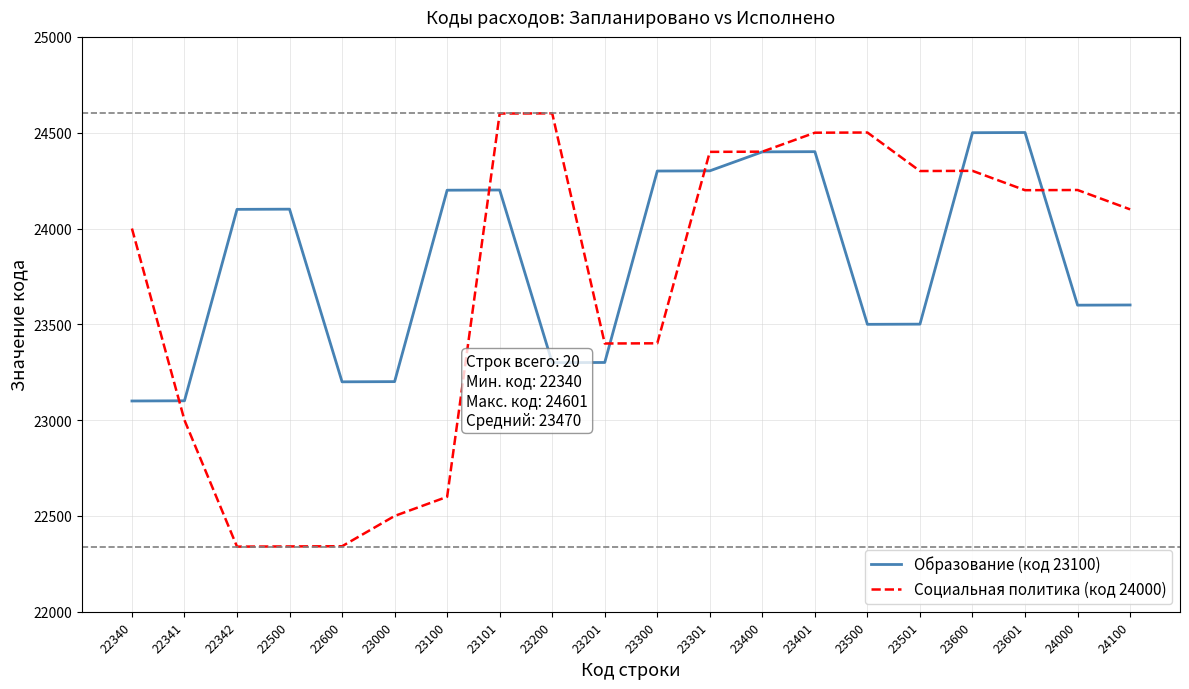

The value of Социальная политика (код 24000) at 24100 is 16408. True or false?

False